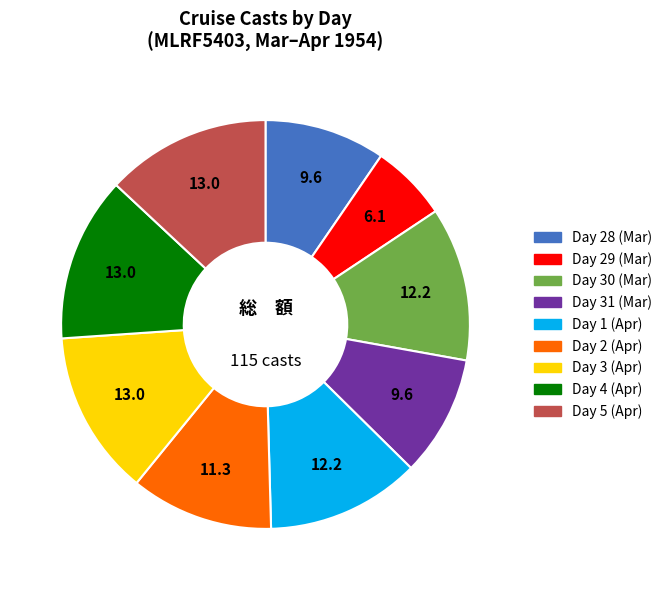

Is there any slice that represents more than half of the pie?

No